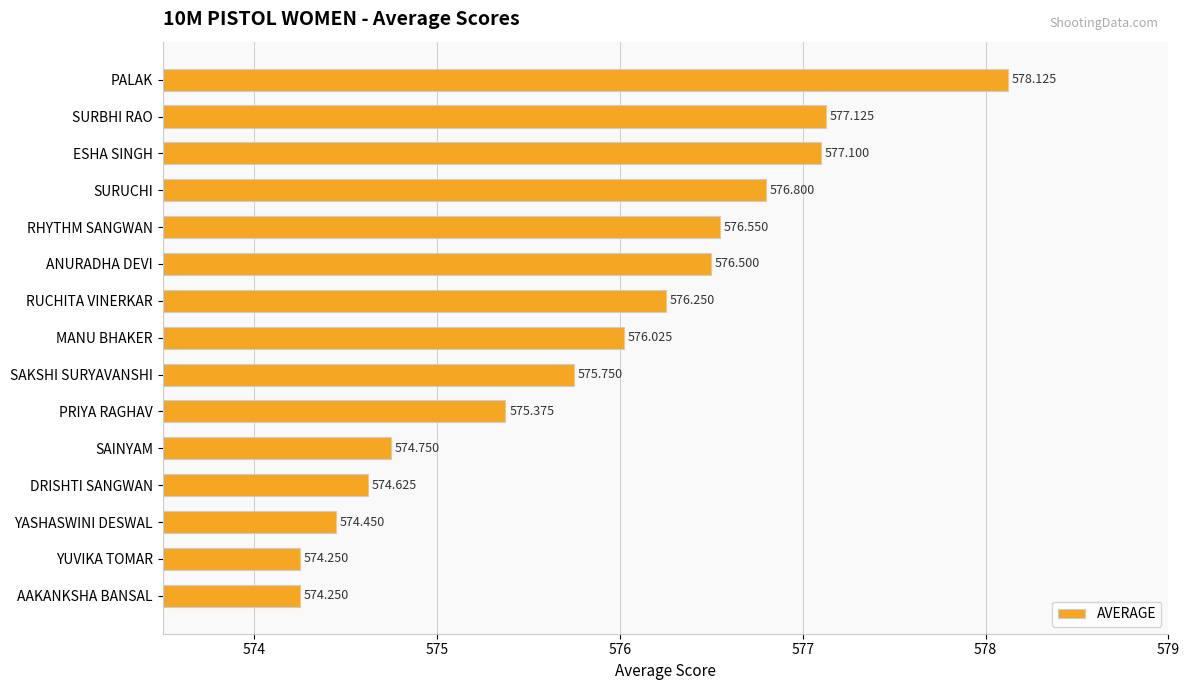

What is the difference between the maximum and minimum values?

3.9